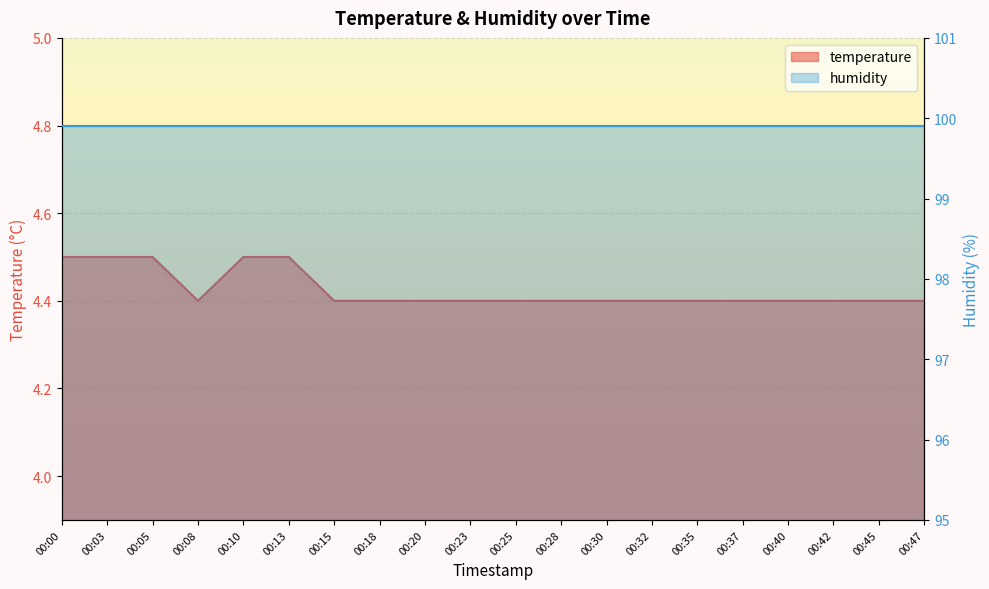

List the labels in order of value, largest first.

00:00, 00:03, 00:05, 00:10, 00:13, 00:08, 00:15, 00:18, 00:20, 00:23, 00:25, 00:28, 00:30, 00:32, 00:35, 00:37, 00:40, 00:42, 00:45, 00:47